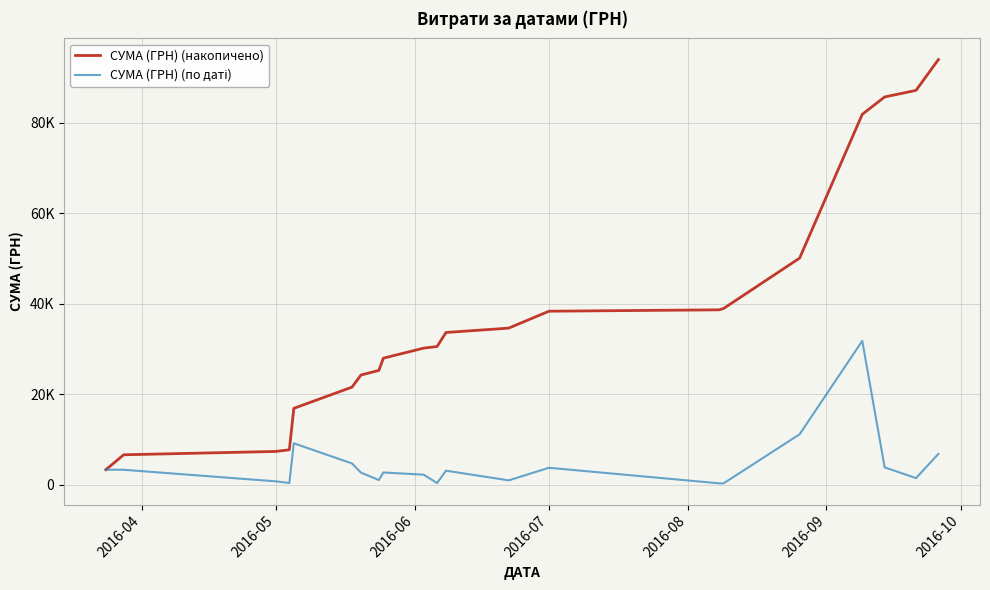

Reading left to right, extract all data points from this chart.

СУМА (ГРН) (накопичено): 3314.0	6611.0	7350.5	7720.0	16873.0	21566.0	24238.0	25261.1	27961.0	30179.0	30545.0	33642.0	34601.0	38341.0	38645.5	38934.3	50076.0	81858.9	85691.9	87144.9	93947.9
СУМА (ГРН) (по даті): 3314.0	3297.0	739.5	369.5	9153.0	4693.0	2672.0	1023.1	2699.9	2218.0	366.0	3097.0	959.0	3740.0	304.5	288.8	11141.7	31782.9	3833.0	1453.0	6803.0